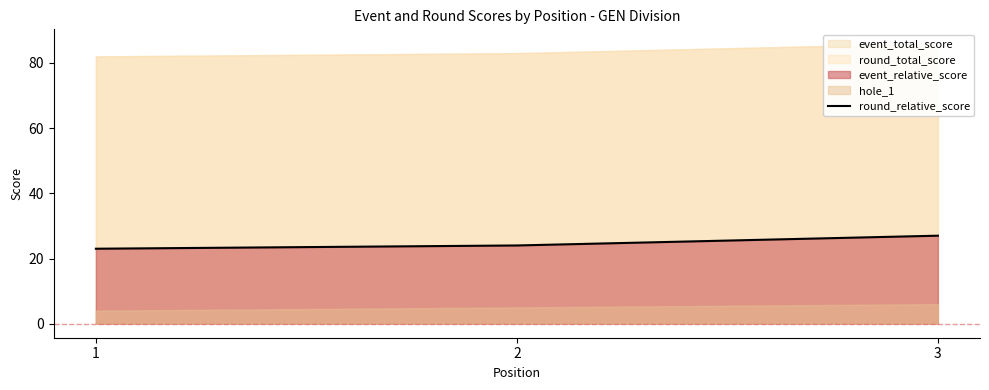

Reading left to right, extract all data points from this chart.

1=23	2=24	3=27